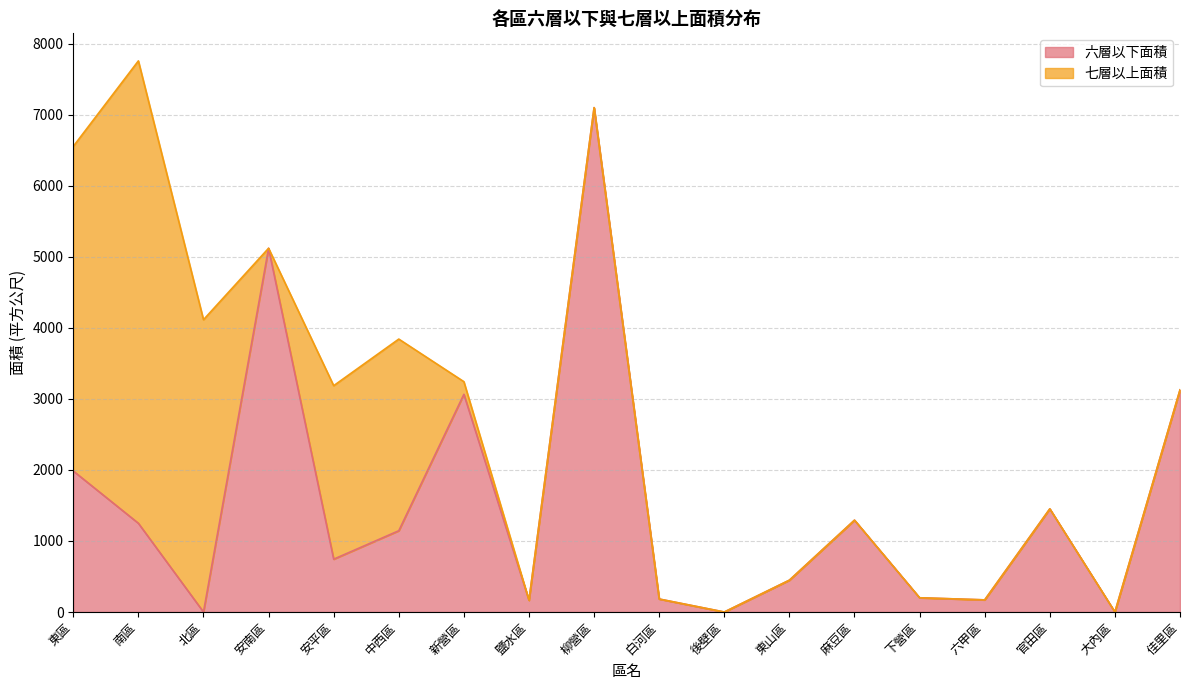

At which category is the sum across all series the highest?

南區